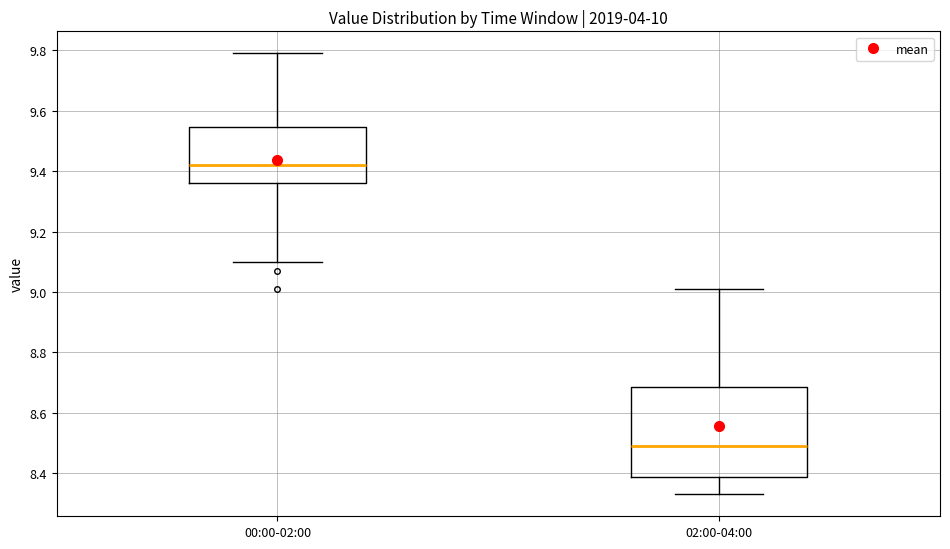

Reading left to right, transcribe this box plot: for each box, give where its median line is, the range the box spans, and where its two whiskers end, as read against the y-axis. The values are not printed on the chart, so give them approximately, as read against the axis.

00:00-02:00: median 9.42, box 9.36 to 9.54, whiskers 9.10 to 9.80
02:00-04:00: median 8.50, box 8.38 to 8.68, whiskers 8.34 to 9.02